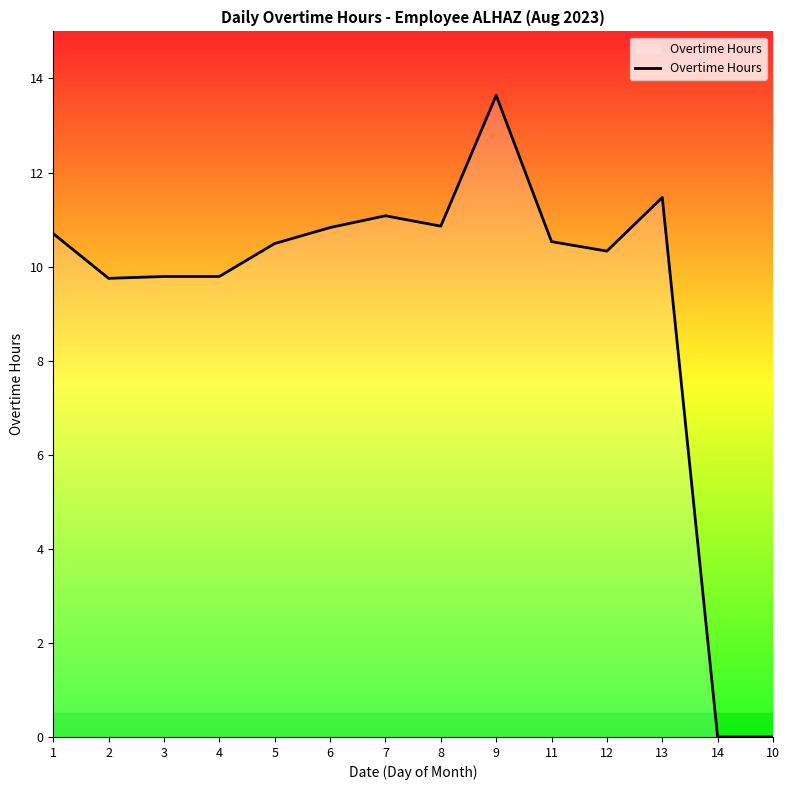

What is the sum of all values?

129.3